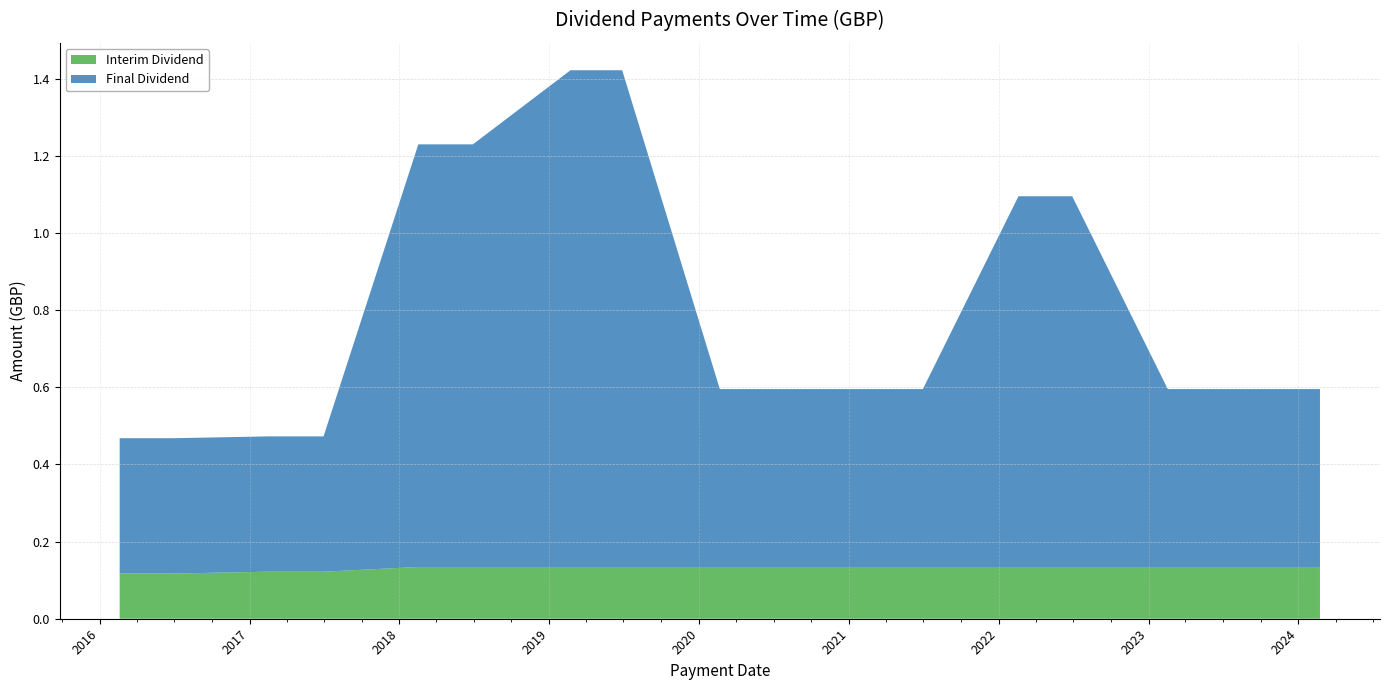

Reading right to left, list all the values displayed in this chart.

Interim Dividend: 2024-02-23=0.1	2023-07-03=0.1	2023-02-17=0.1	2022-06-29=0.1	2022-02-18=0.1	2021-06-30=0.1	2021-02-19=0.1	2020-02-21=0.1	2019-06-28=0.1	2019-02-22=0.1	2018-06-29=0.1	2018-02-16=0.1	2017-06-30=0.1	2017-02-17=0.1	2016-07-01=0.1	2016-02-19=0.1
Final Dividend: 2024-02-23=0.5	2023-07-03=0.5	2023-02-17=0.5	2022-06-29=1.0	2022-02-18=1.0	2021-06-30=0.5	2021-02-19=0.5	2020-02-21=0.5	2019-06-28=1.3	2019-02-22=1.3	2018-06-29=1.1	2018-02-16=1.1	2017-06-30=0.4	2017-02-17=0.4	2016-07-01=0.4	2016-02-19=0.4